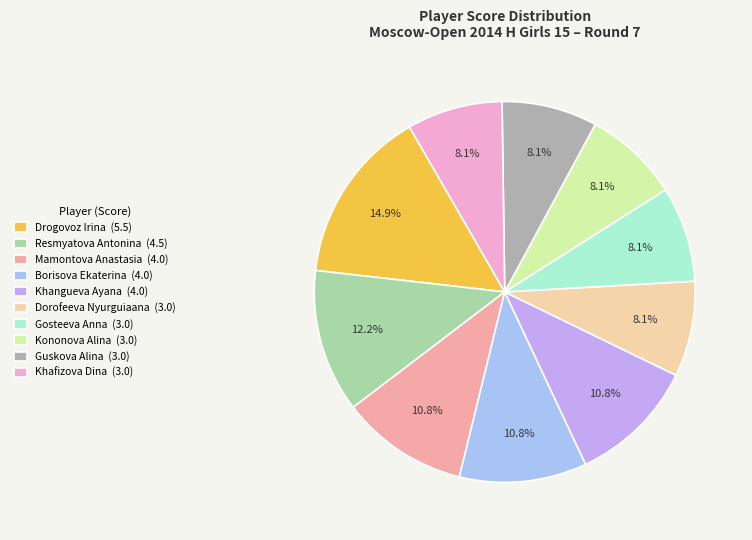

True or false: Dorofeeva Nyurguiaana accounts for 8% of the total.

True